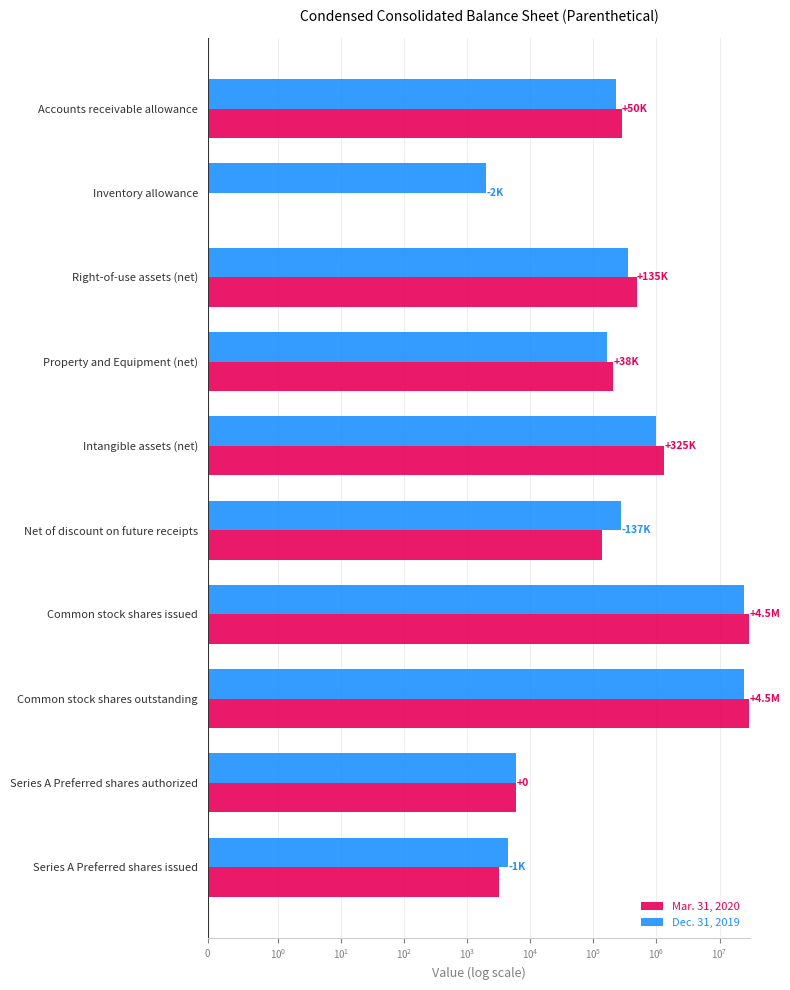

How many groups of bars are there?

10